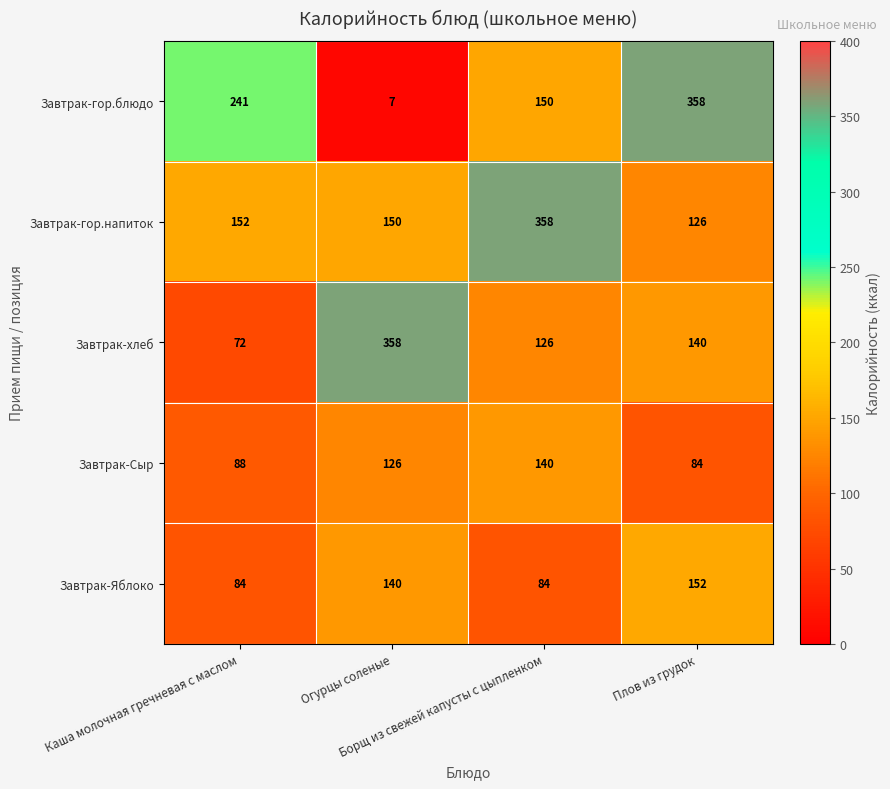

Which series has the largest total across all categories?

Завтрак-гор.напиток